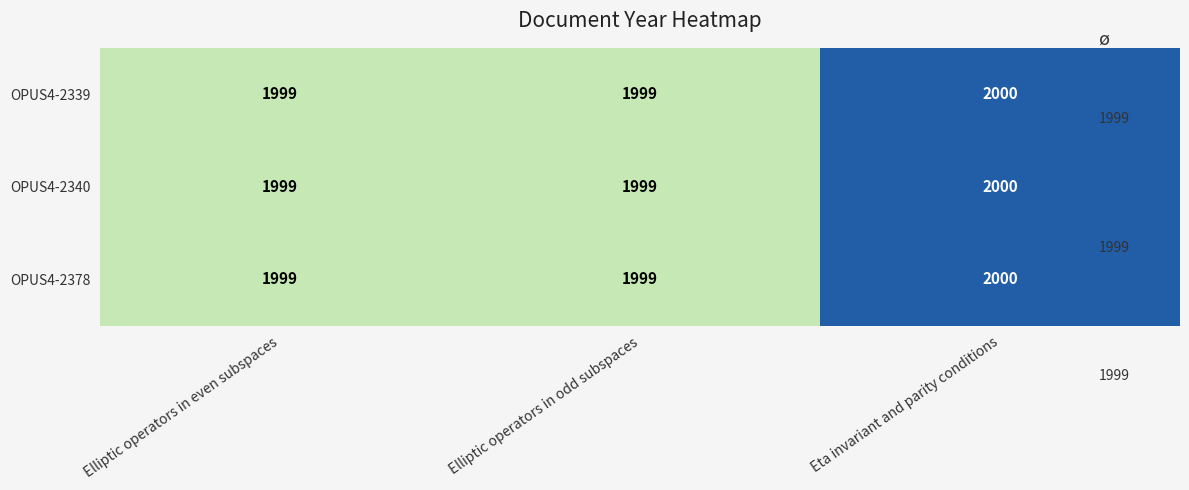

How many data points does each series have?

3